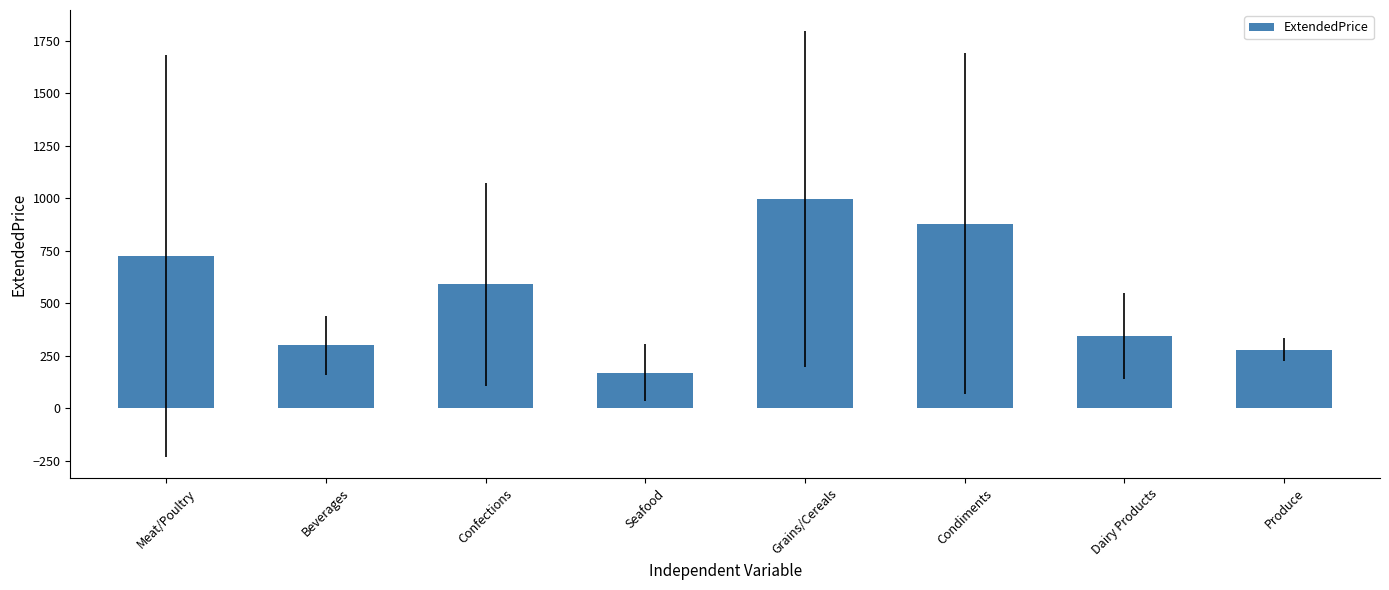

The chart shows a value of 606.2 at Dairy Products. True or false?

False